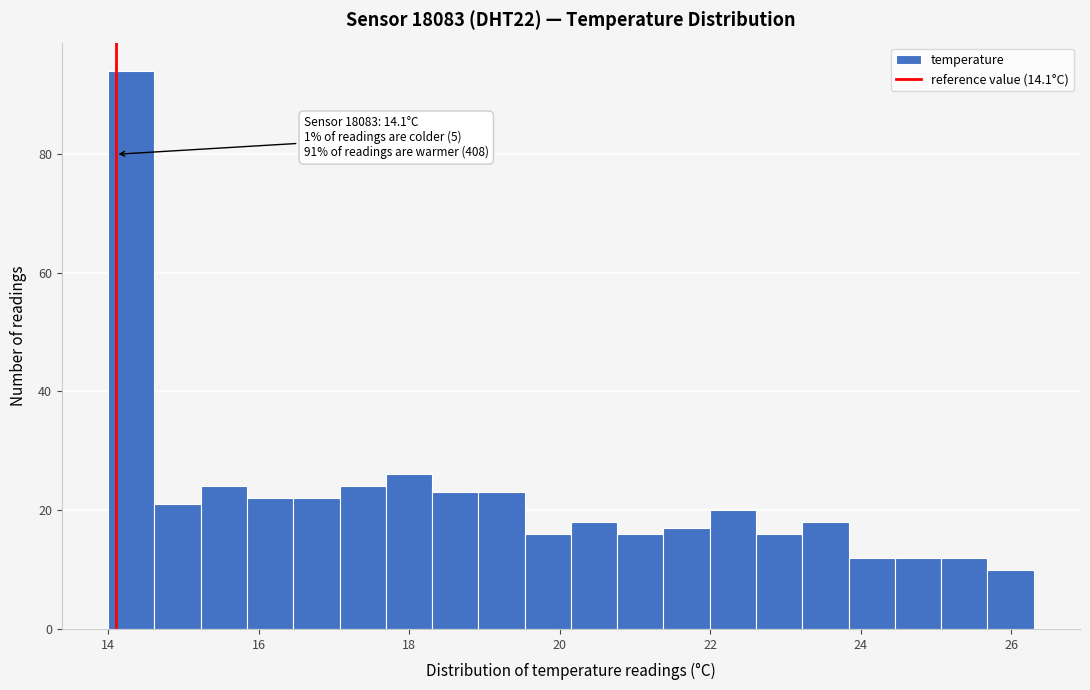

Around what value on the x-axis is the tallest bar? Give the approximate position of its centre, as read against the axis.

14.4